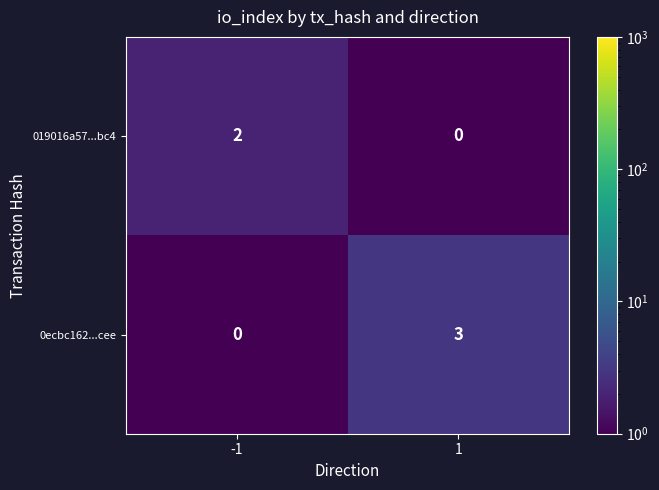

Which series has the largest total across all categories?

0ecbc162...cee